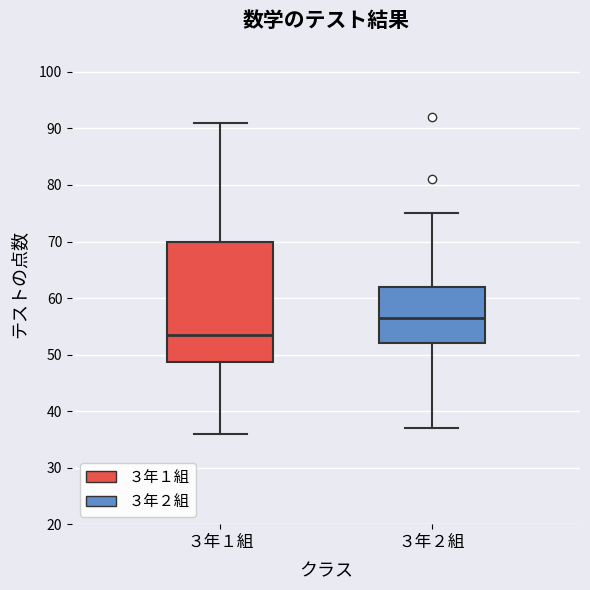

Reading left to right, transcribe this box plot: for each box, give where its median line is, the range the box spans, and where its two whiskers end, as read against the y-axis. The values are not printed on the chart, so give them approximately, as read against the axis.

３年１組: median 54, box 49 to 70, whiskers 36 to 91
３年２組: median 57, box 52 to 62, whiskers 37 to 75